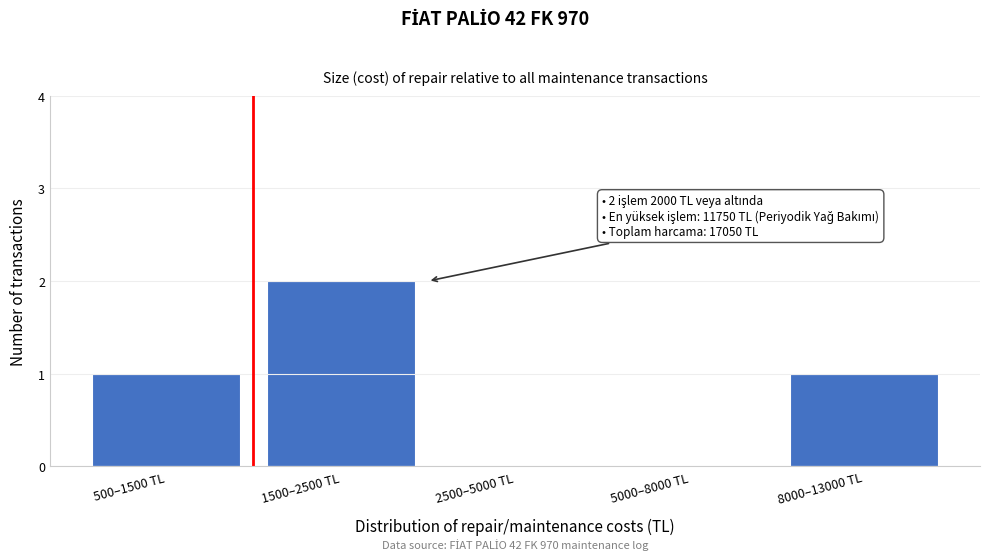

Reading left to right, what are all the values shown in this chart?

500–1500 TL=1	1500–2500 TL=2	2500–5000 TL=0	5000–8000 TL=0	8000–13000 TL=1